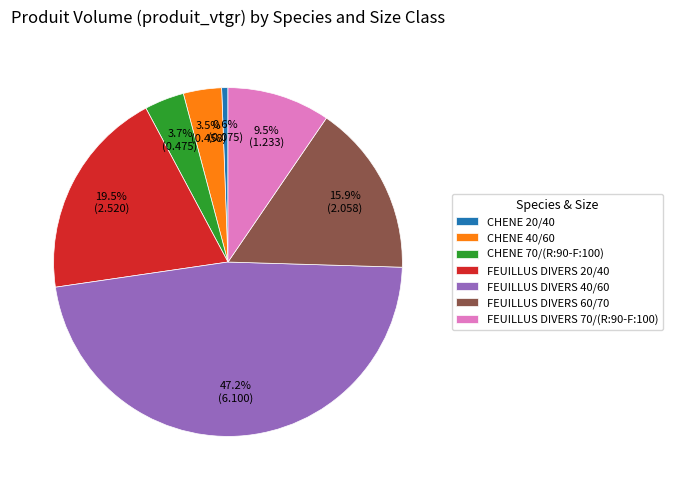

Which slice is the smallest?

CHENE 20/40